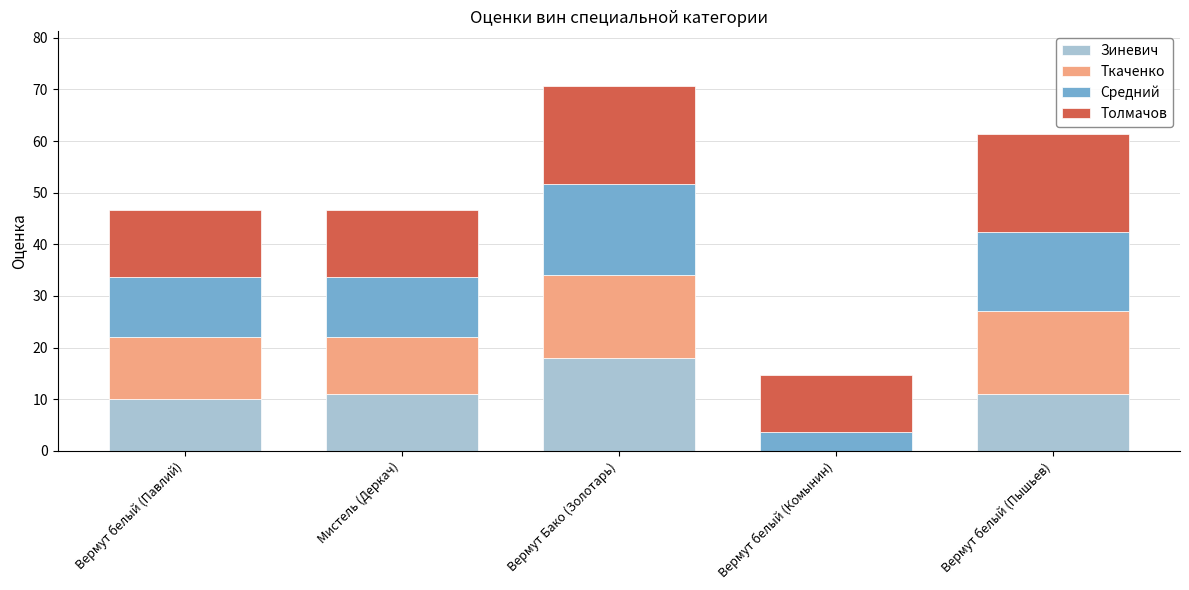

Does the chart contain stacked bars?

Yes